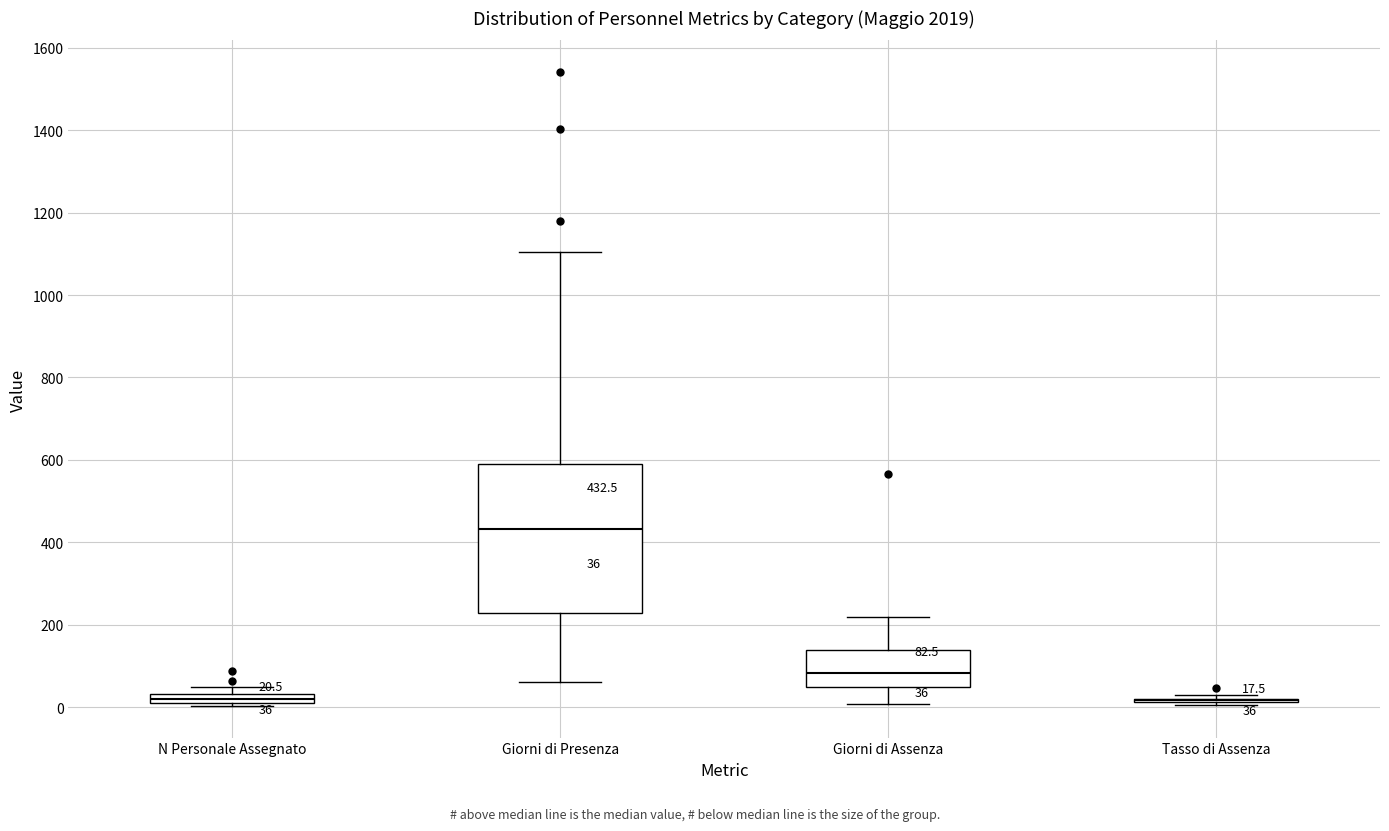

Comparing the boxes themselves (not the whiskers), which one is the tallest?

Giorni di Presenza